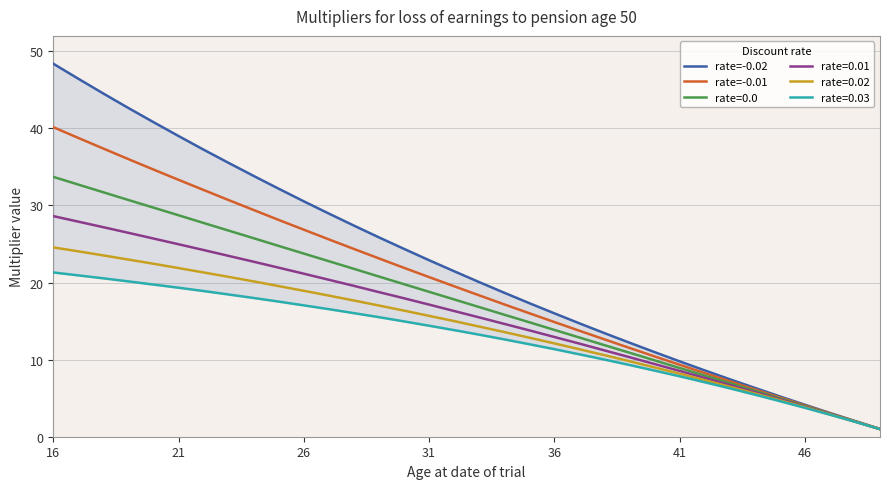

True or false: rate=-0.01 and rate=-0.02 cross at least once.

False